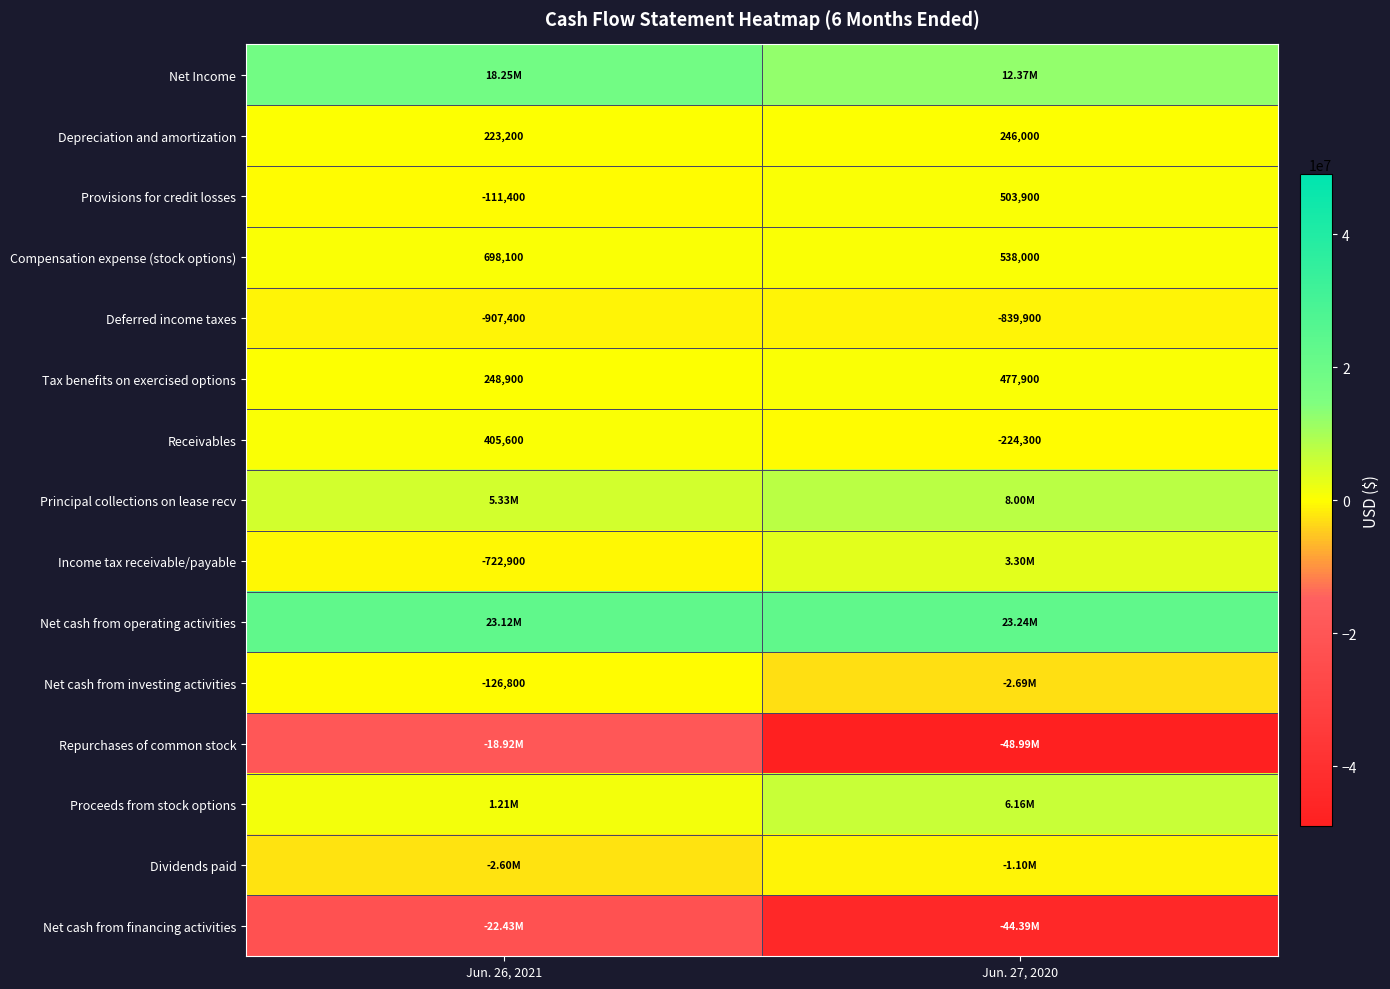

What is the difference between the Receivables values at Jun. 27, 2020 and Jun. 26, 2021?

629900